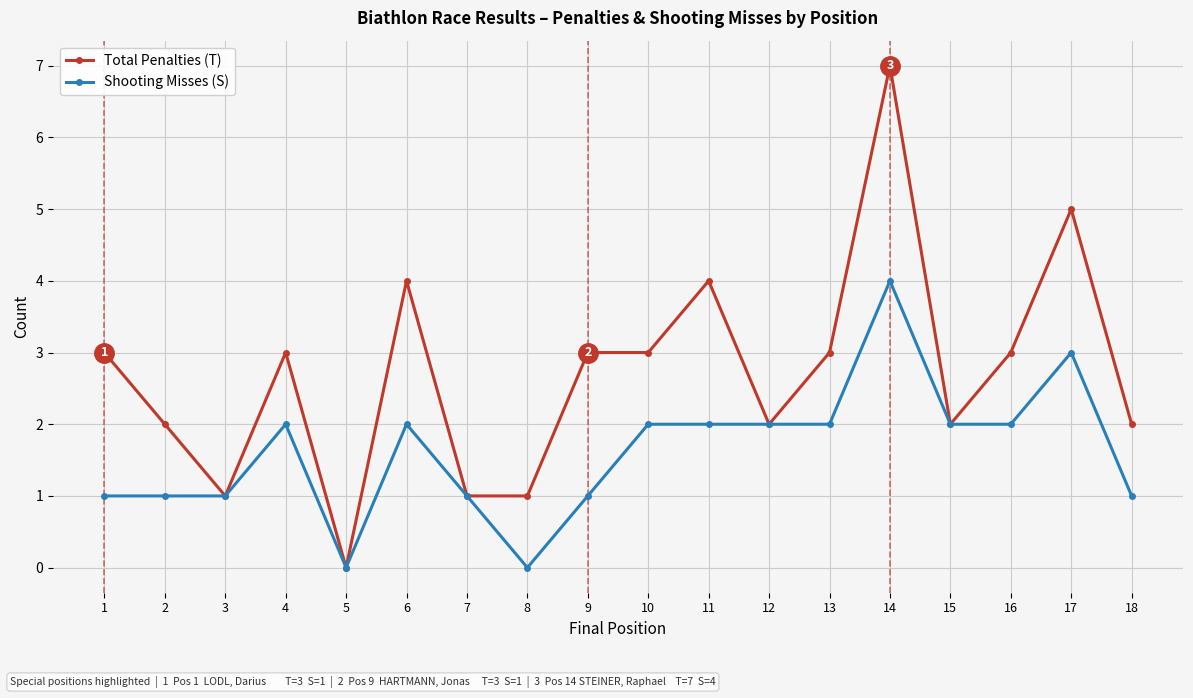

Is it true that Shooting Misses (S) equals 0 at 8?

True